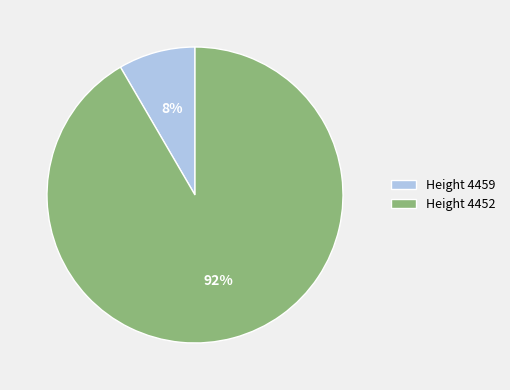

Which slice represents more than half of the pie?

Height 4452